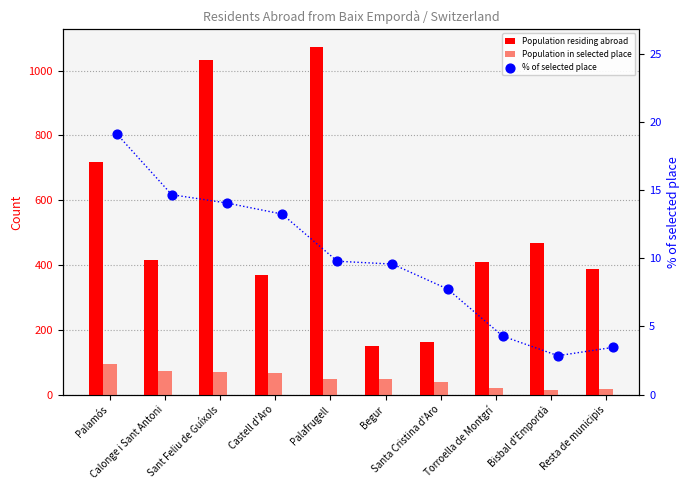

Which series has the largest total across all categories?

Population residing abroad